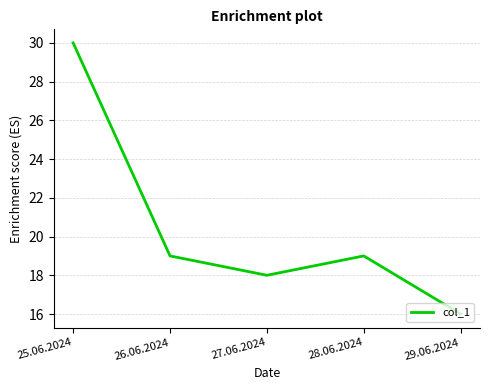

Reading left to right, list all the values displayed in this chart.

30	19	18	19	16